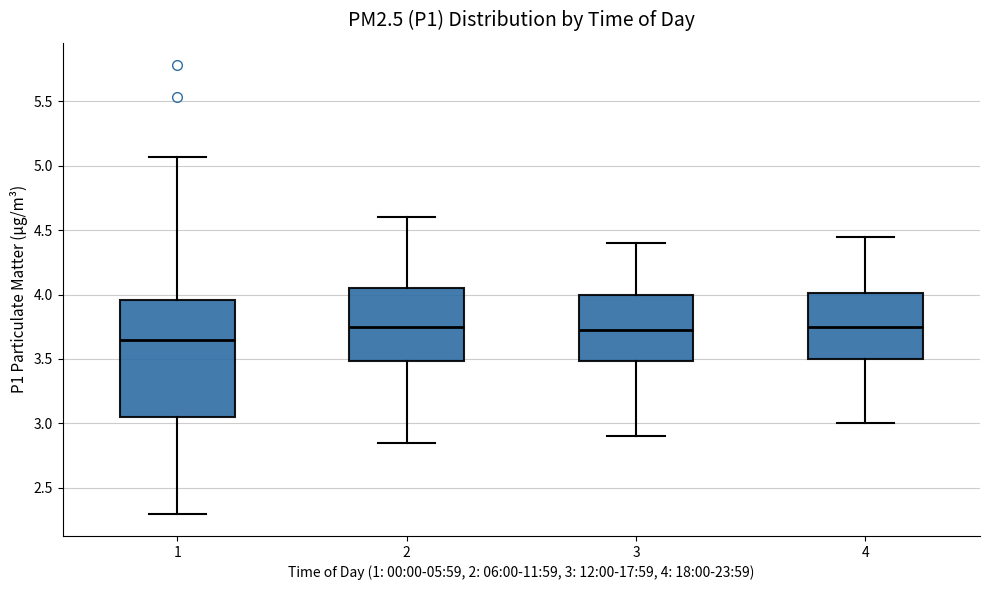

Where does the upper whisker of the box at x = 3 end on the y-axis? The values are not printed on the chart, so give them approximately, as read against the axis.

4.40